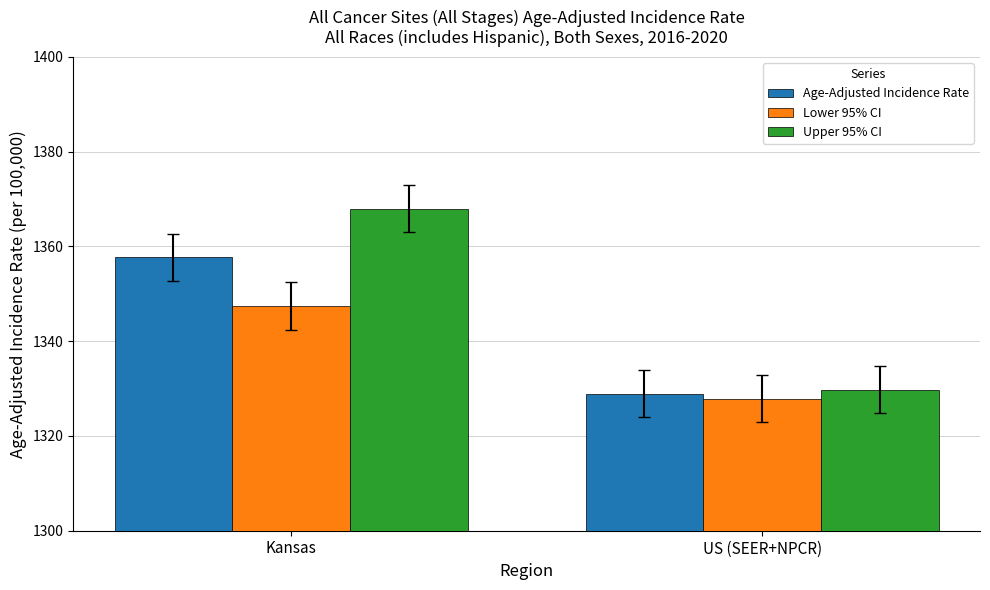

What is the spread (max minus min) of values at US (SEER+NPCR)?

1.9